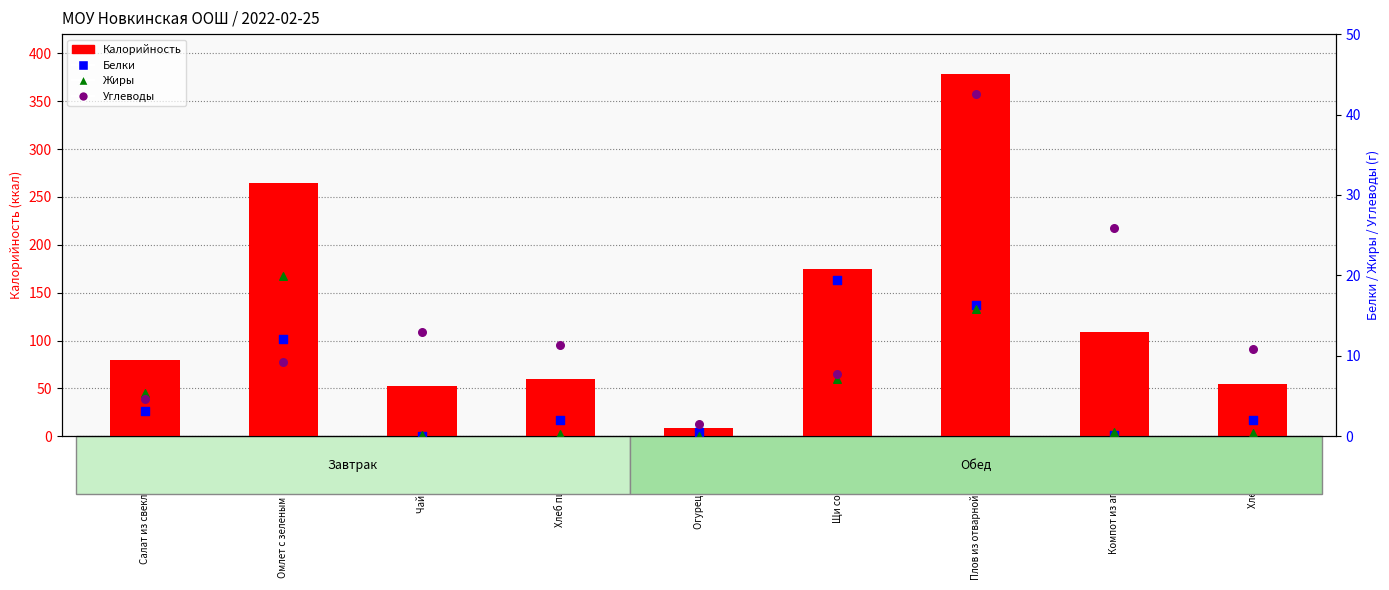

At how many categories does at least one series exceed 258?

2